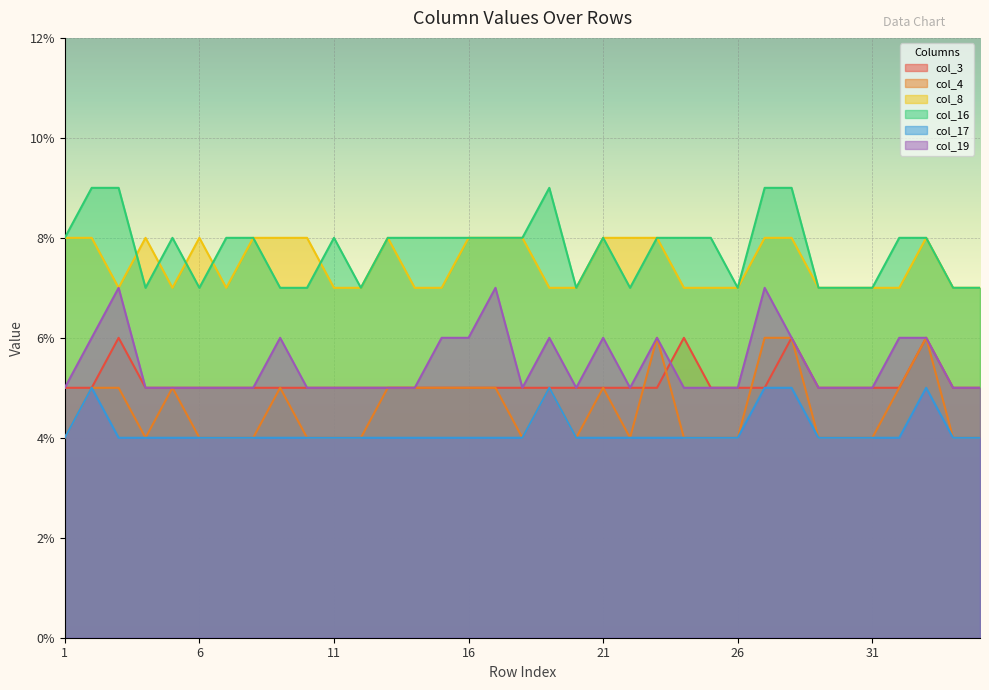

At which category is the sum across all series the highest?

27